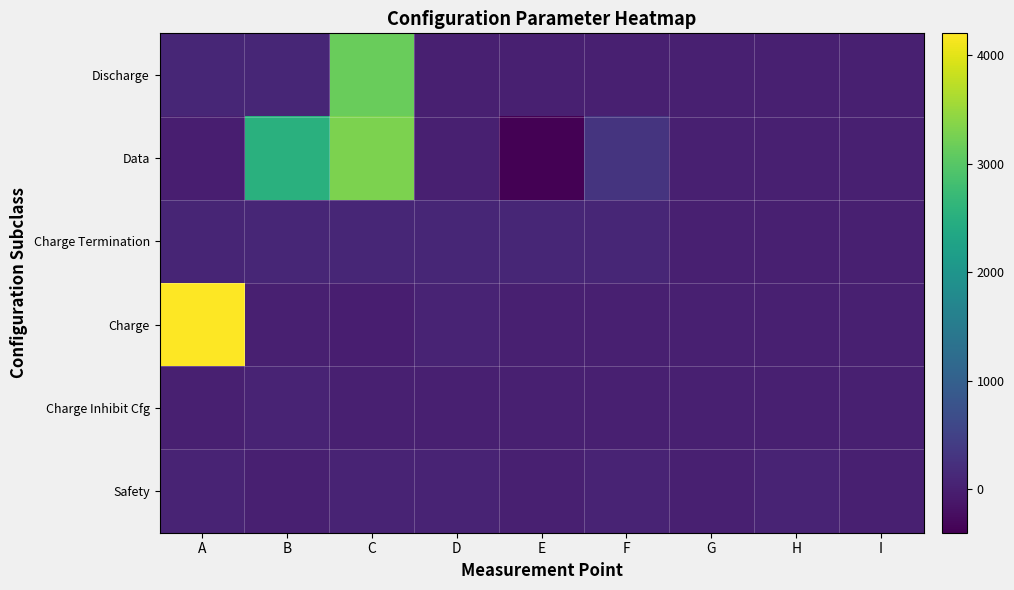

What is the total value across all series at D?

213.0